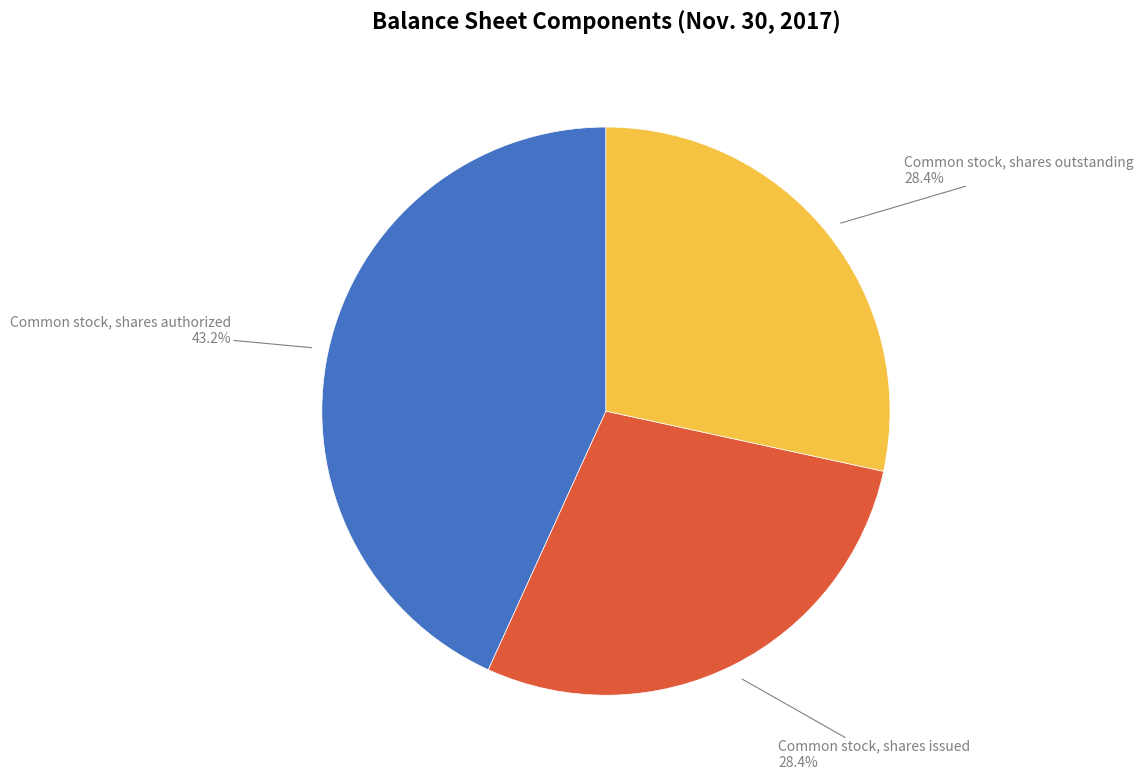

Does any single category account for the majority?

No